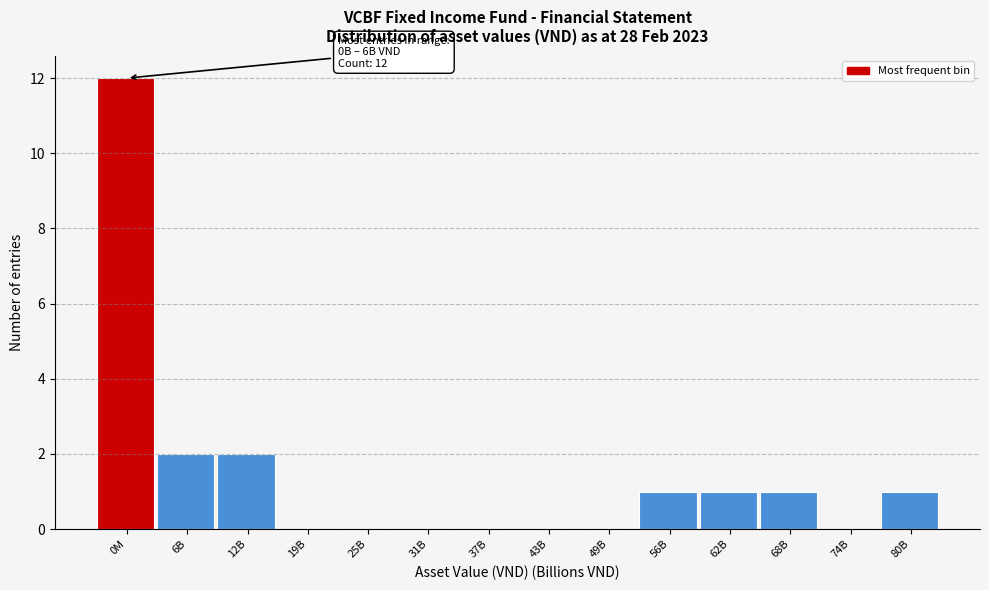

Reading right to left, transcribe all the data shown in this chart.

80B=1	74B=0	68B=1	62B=1	56B=1	49B=0	43B=0	37B=0	31B=0	25B=0	19B=0	12B=2	6B=2	0M=12